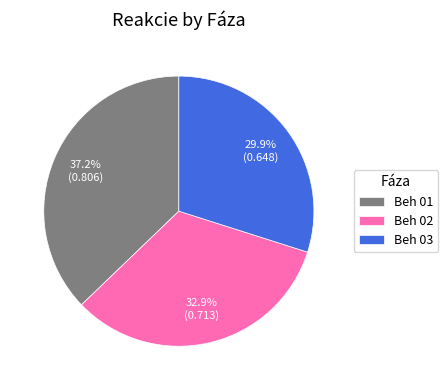

How many slices are in this pie chart?

3